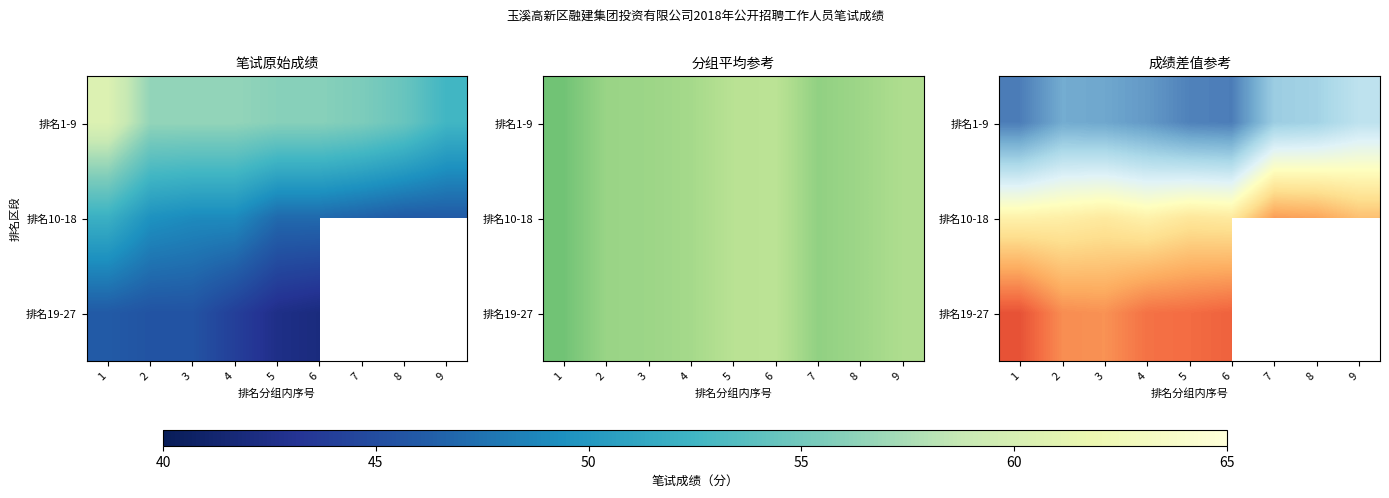

List the series in order of their peak value, highest first.

排名1-9, 排名10-18, 排名19-27